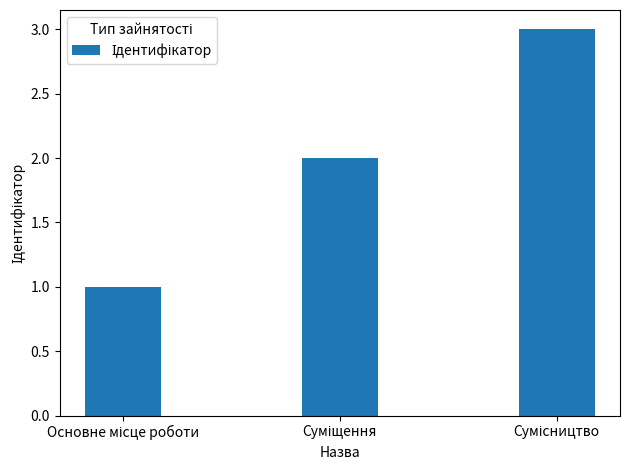

What is the sum of all values?

6